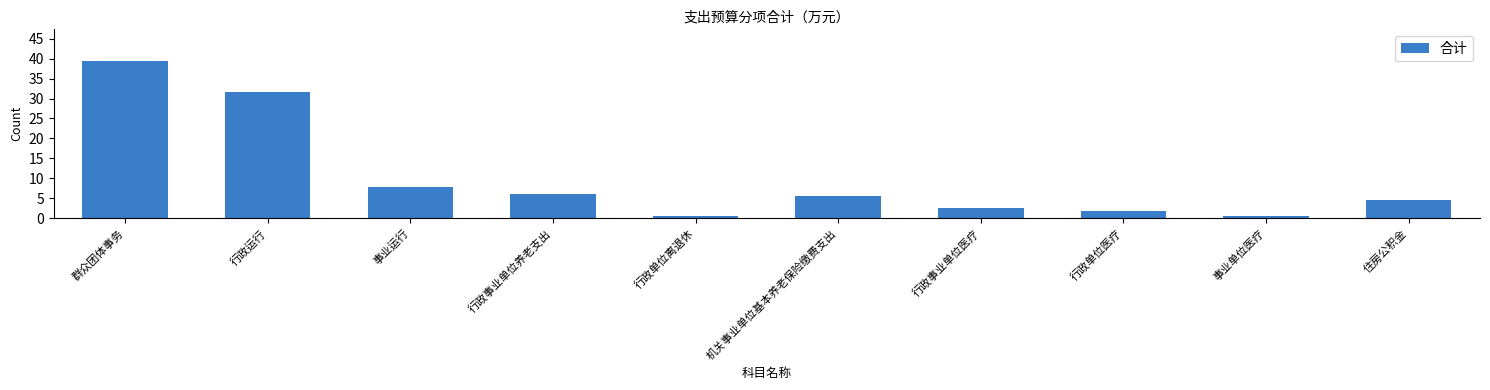

What is the maximum value shown in the chart?

39.5